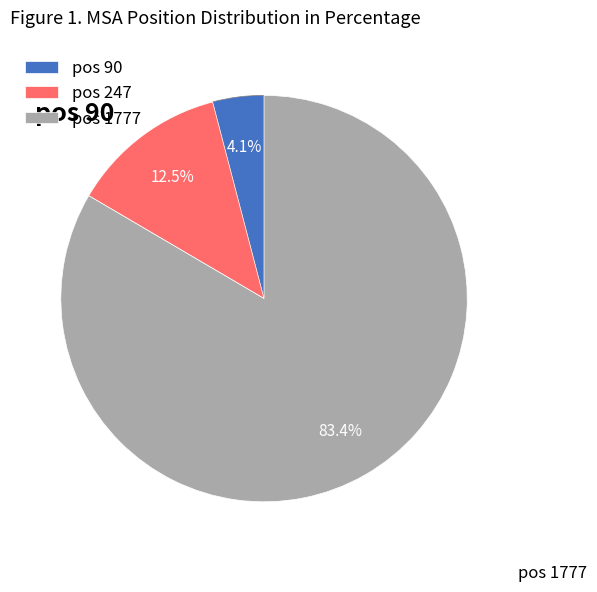

Which category accounts for the majority?

pos 1777